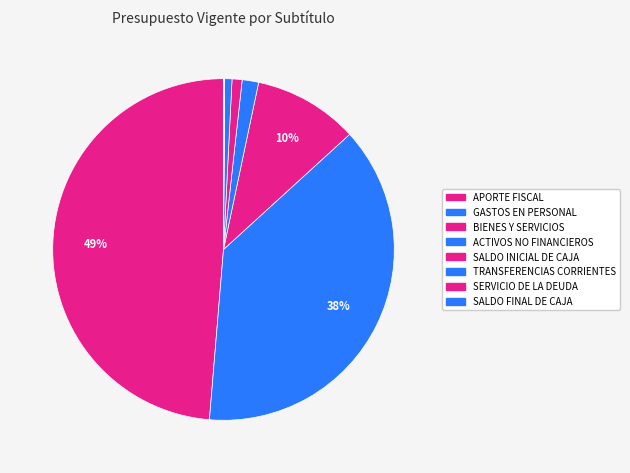

Which category has the biggest portion of the pie?

APORTE FISCAL